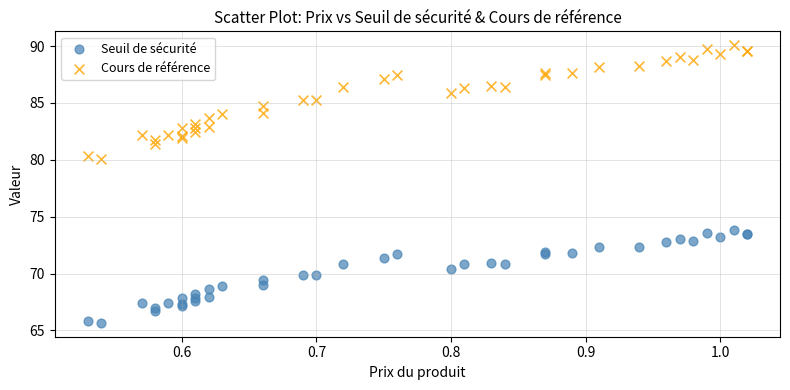

Which series has the largest Y range (max minus min)?

Cours de référence